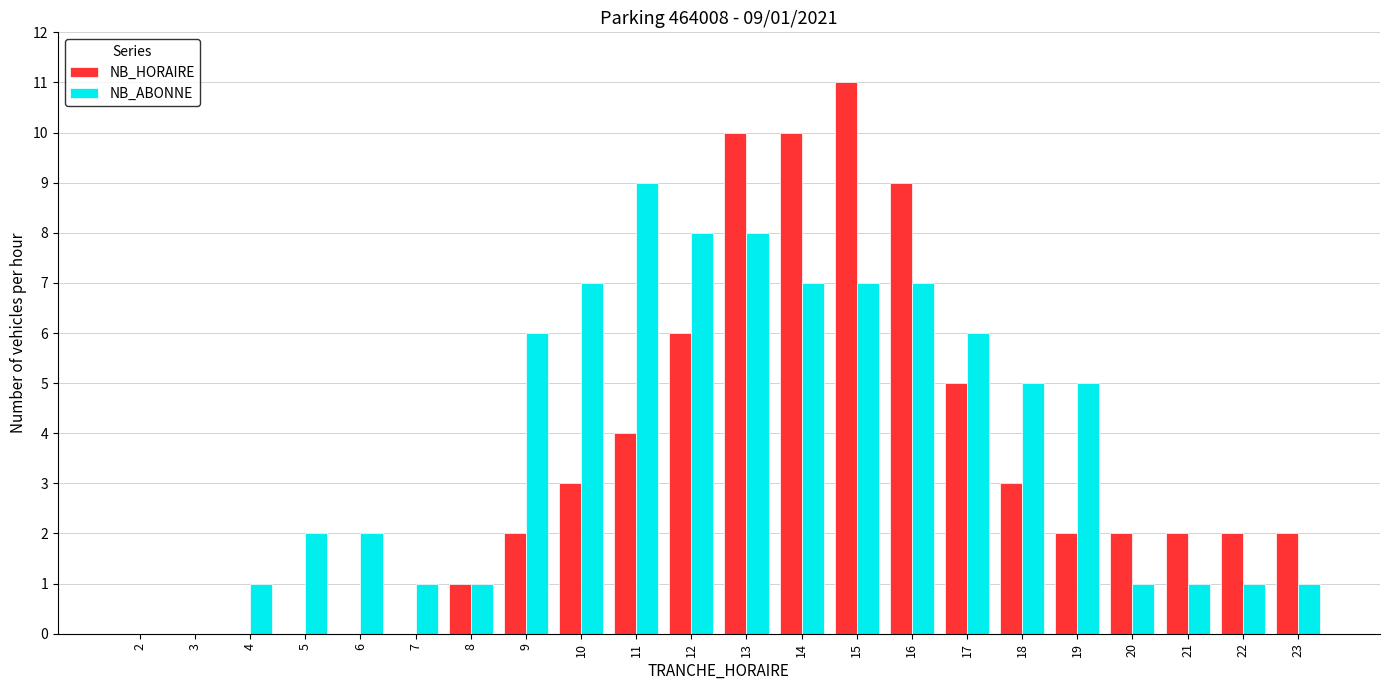

What is the total value across all series at 13?

18